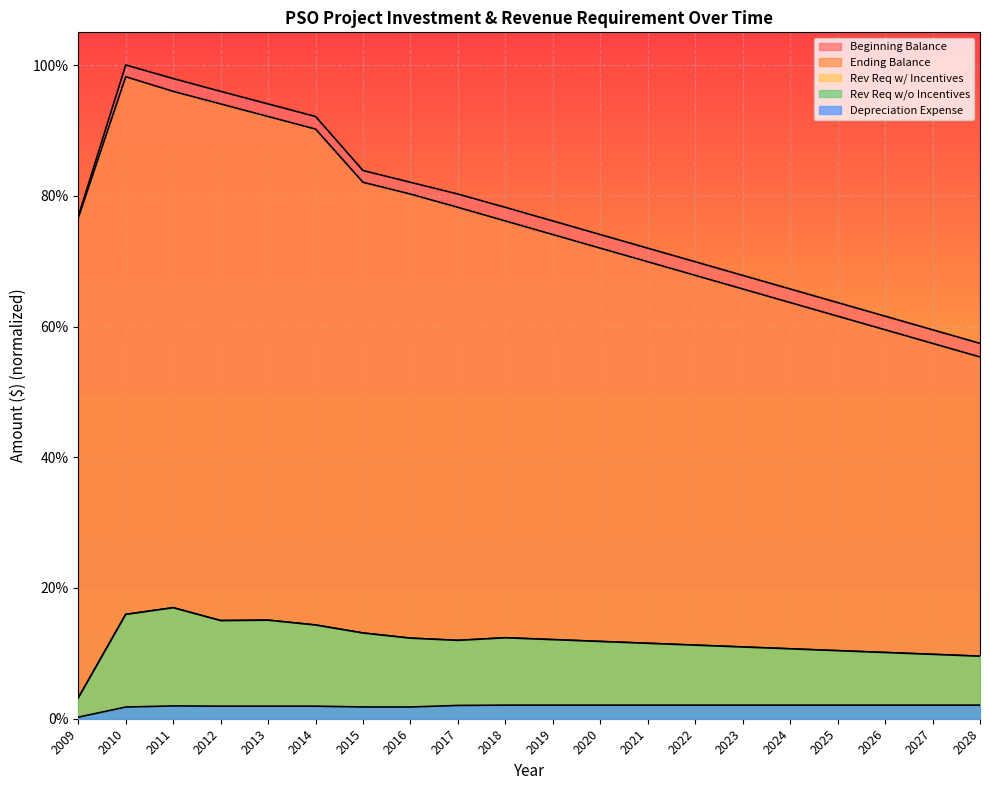

Reading left to right, what are all the values shown in this chart?

Beginning Balance: 2009=0.8	2010=1.0	2011=1.0	2012=1.0	2013=0.9	2014=0.9	2015=0.8	2016=0.8	2017=0.8	2018=0.8	2019=0.8	2020=0.7	2021=0.7	2022=0.7	2023=0.7	2024=0.7	2025=0.6	2026=0.6	2027=0.6	2028=0.6
Ending Balance: 2009=0.8	2010=1.0	2011=1.0	2012=0.9	2013=0.9	2014=0.9	2015=0.8	2016=0.8	2017=0.8	2018=0.8	2019=0.7	2020=0.7	2021=0.7	2022=0.7	2023=0.7	2024=0.6	2025=0.6	2026=0.6	2027=0.6	2028=0.6
Rev Req w/ Incentives: 2009=0.0	2010=0.2	2011=0.2	2012=0.2	2013=0.2	2014=0.1	2015=0.1	2016=0.1	2017=0.1	2018=0.1	2019=0.1	2020=0.1	2021=0.1	2022=0.1	2023=0.1	2024=0.1	2025=0.1	2026=0.1	2027=0.1	2028=0.1
Rev Req w/o Incentives: 2009=0.0	2010=0.2	2011=0.2	2012=0.2	2013=0.2	2014=0.1	2015=0.1	2016=0.1	2017=0.1	2018=0.1	2019=0.1	2020=0.1	2021=0.1	2022=0.1	2023=0.1	2024=0.1	2025=0.1	2026=0.1	2027=0.1	2028=0.1
Depreciation Expense: 2009=0.0	2010=0.0	2011=0.0	2012=0.0	2013=0.0	2014=0.0	2015=0.0	2016=0.0	2017=0.0	2018=0.0	2019=0.0	2020=0.0	2021=0.0	2022=0.0	2023=0.0	2024=0.0	2025=0.0	2026=0.0	2027=0.0	2028=0.0